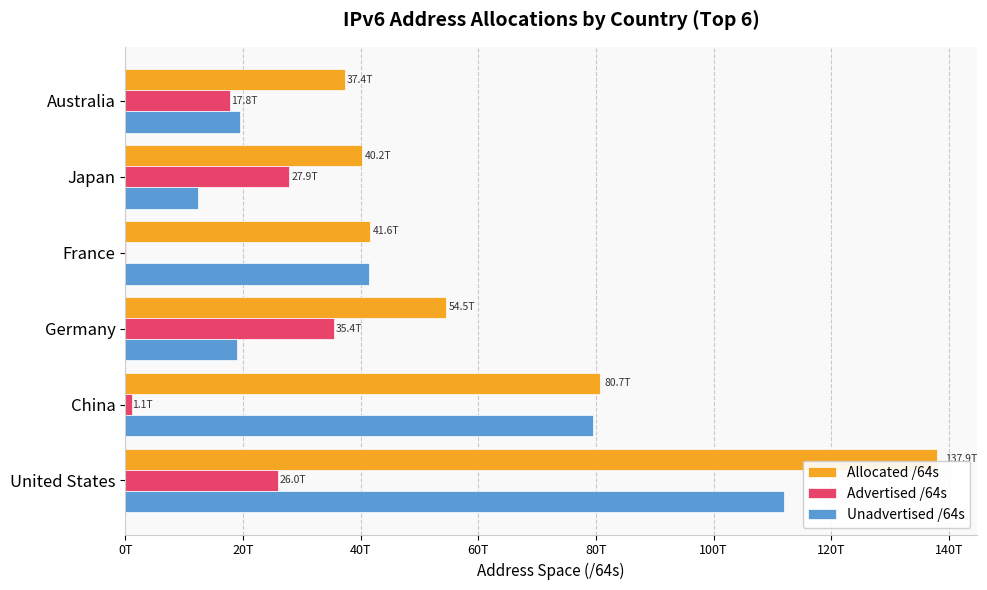

What are all the series names shown in the legend?

Allocated /64s, Advertised /64s, Unadvertised /64s